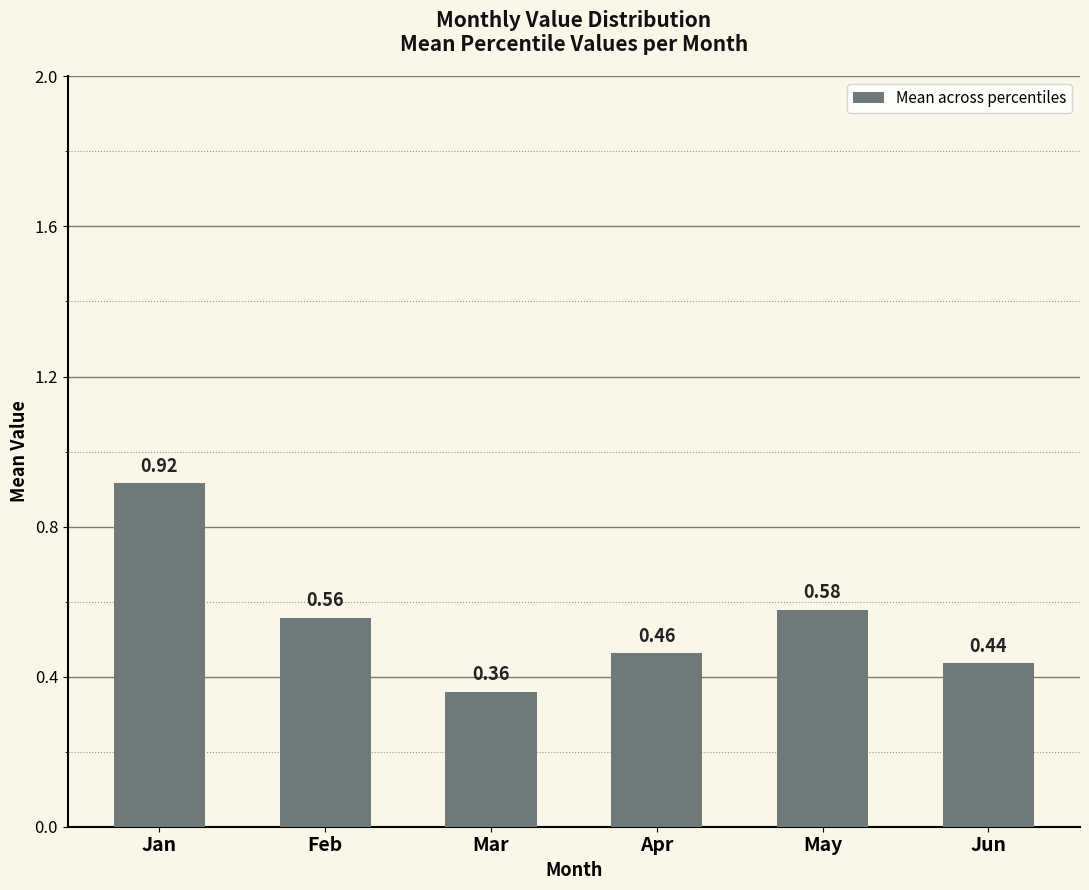

At which label is the value closest to 0?

Mar